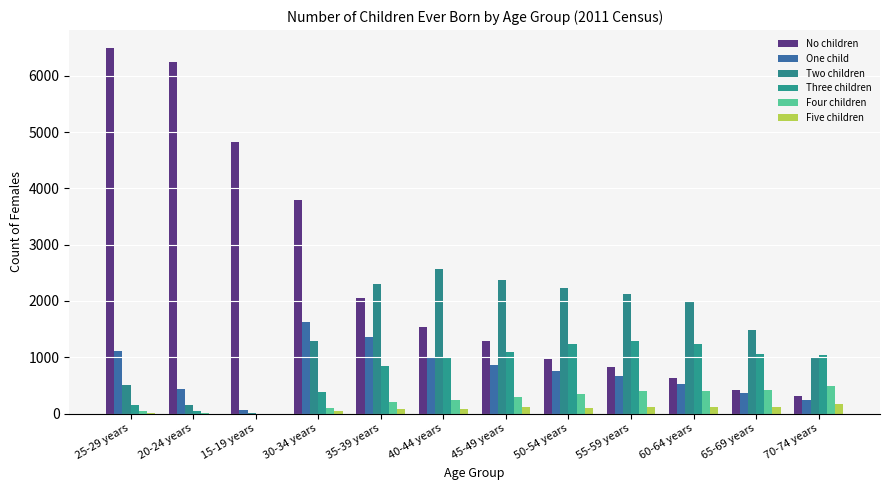

How many distinct data groups are displayed?

6